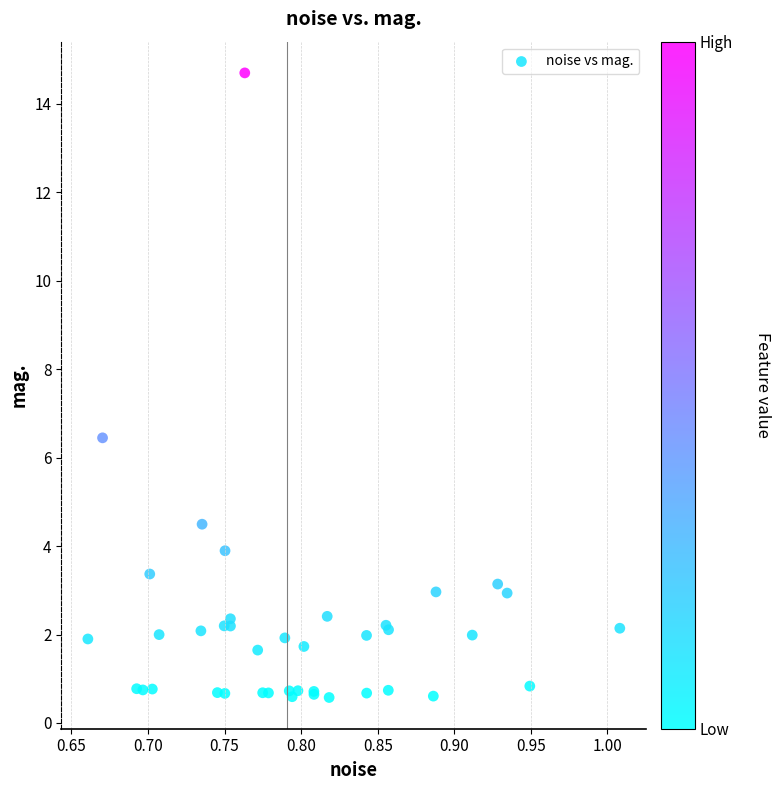

What Y value in the scatter plot is closest to 7?

6.4